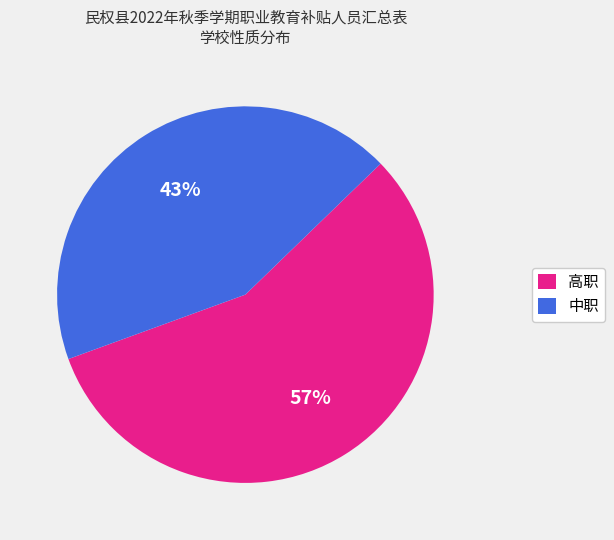

To the nearest percent, what is the average slice percentage?

50%